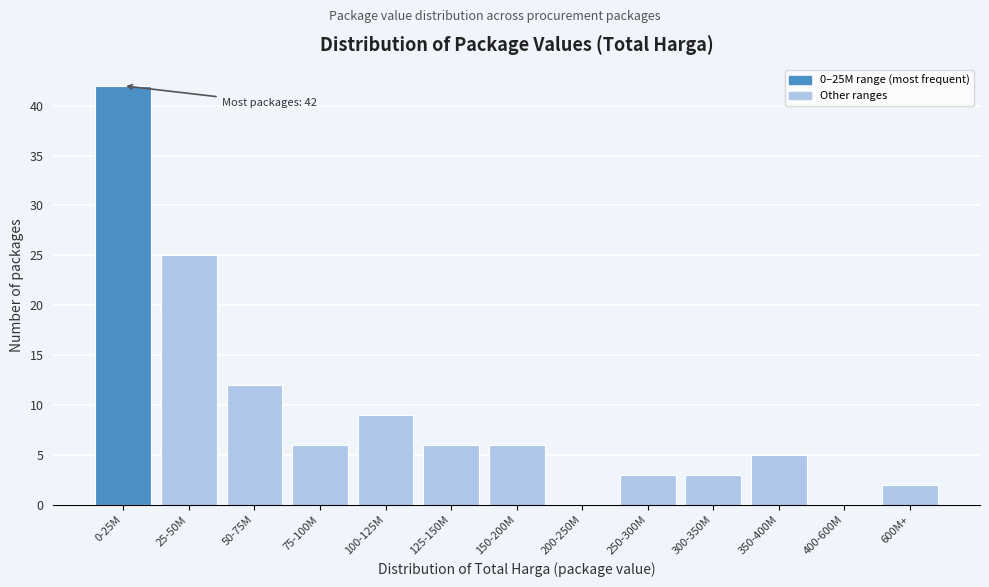

Reading left to right, list all the values displayed in this chart.

0-25M=42	25-50M=25	50-75M=12	75-100M=6	100-125M=9	125-150M=6	150-200M=6	200-250M=0	250-300M=3	300-350M=3	350-400M=5	400-600M=0	600M+=2